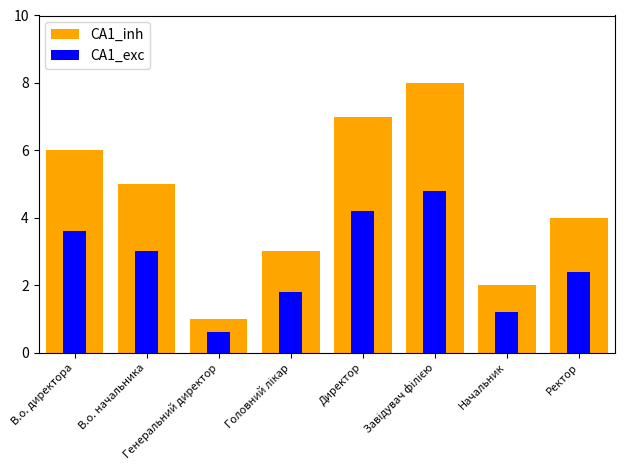

What value does the CA1_exc series have at Директор?

4.2